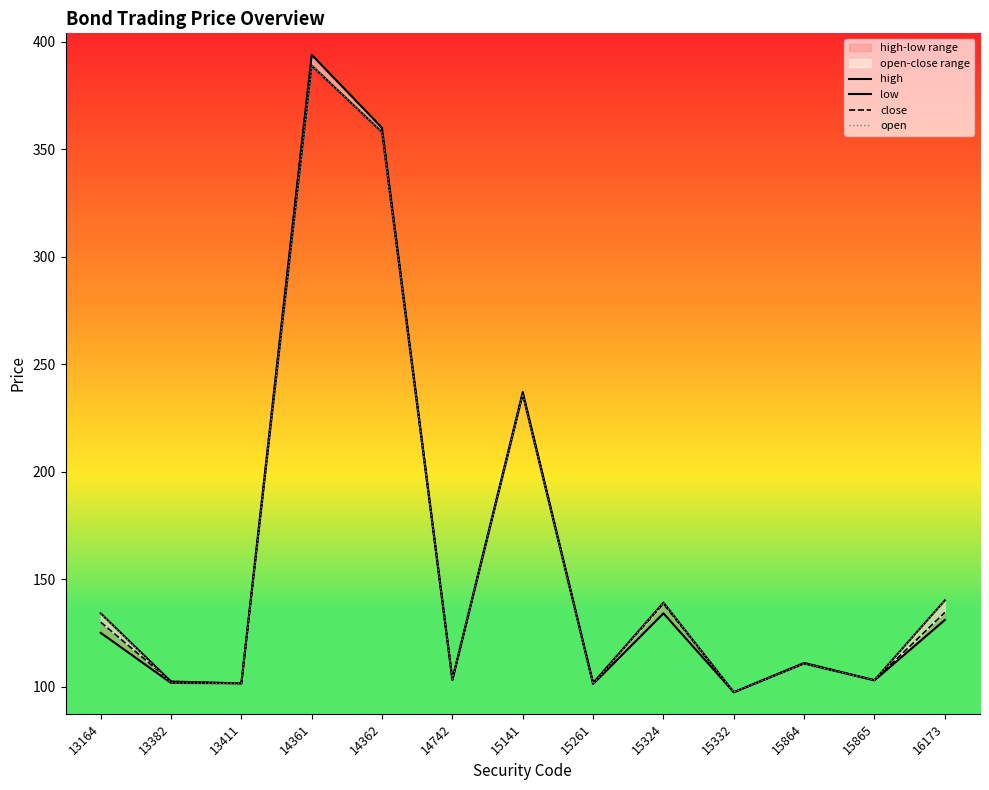

At which category does high reach its first local peak?

14361